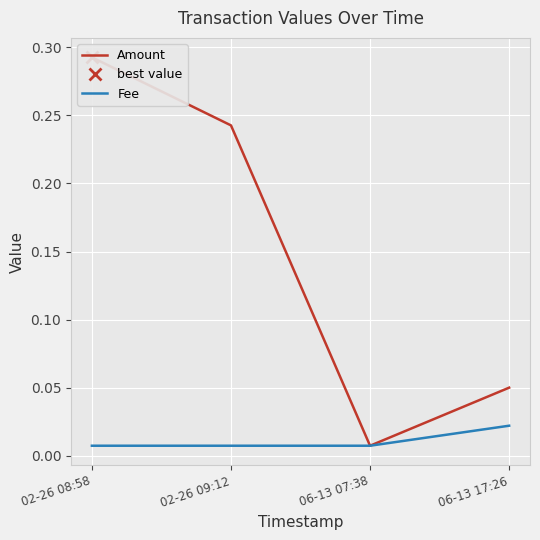

Where is the first local minimum for Amount?

06-13 07:38